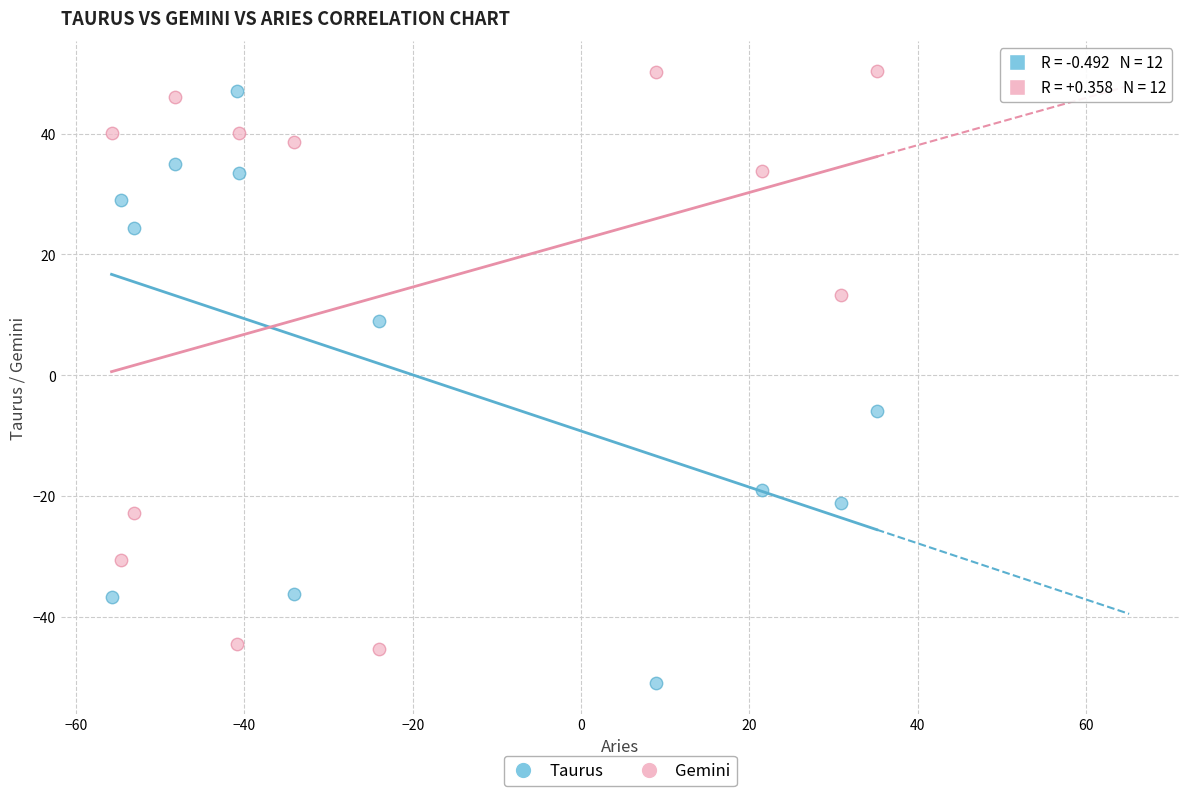

Which series reaches the minimum Y coordinate?

Taurus